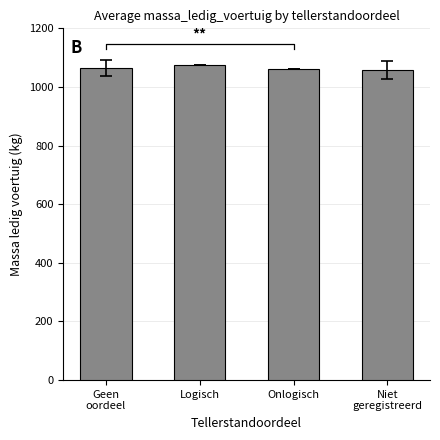

What is the label of the 3rd bar from the left?

Onlogisch